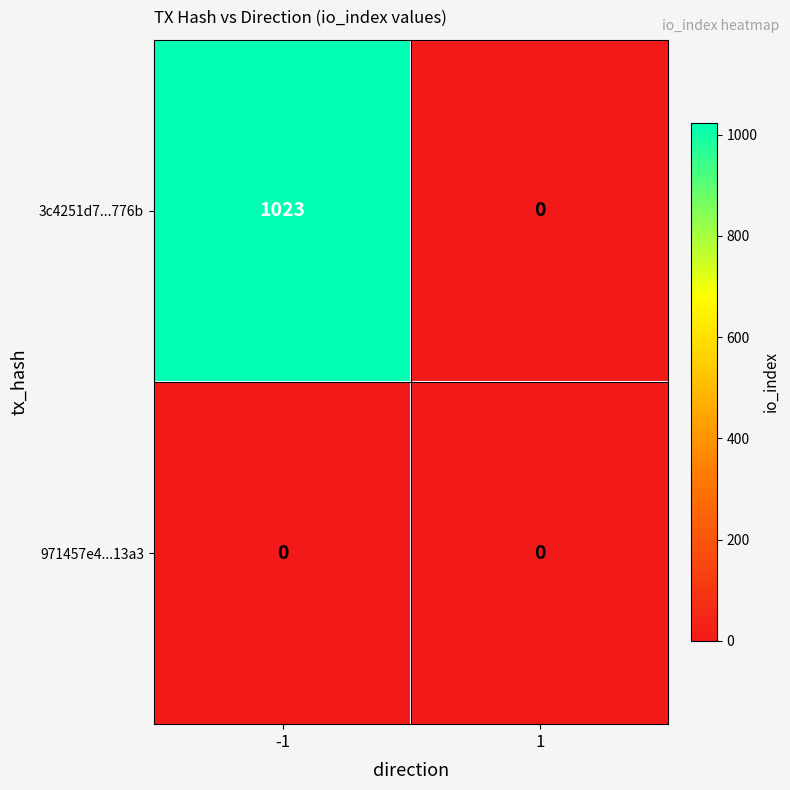

Is the value of 3c4251d7...776b at -1 greater than the value of 971457e4...13a3 at 1?

Yes